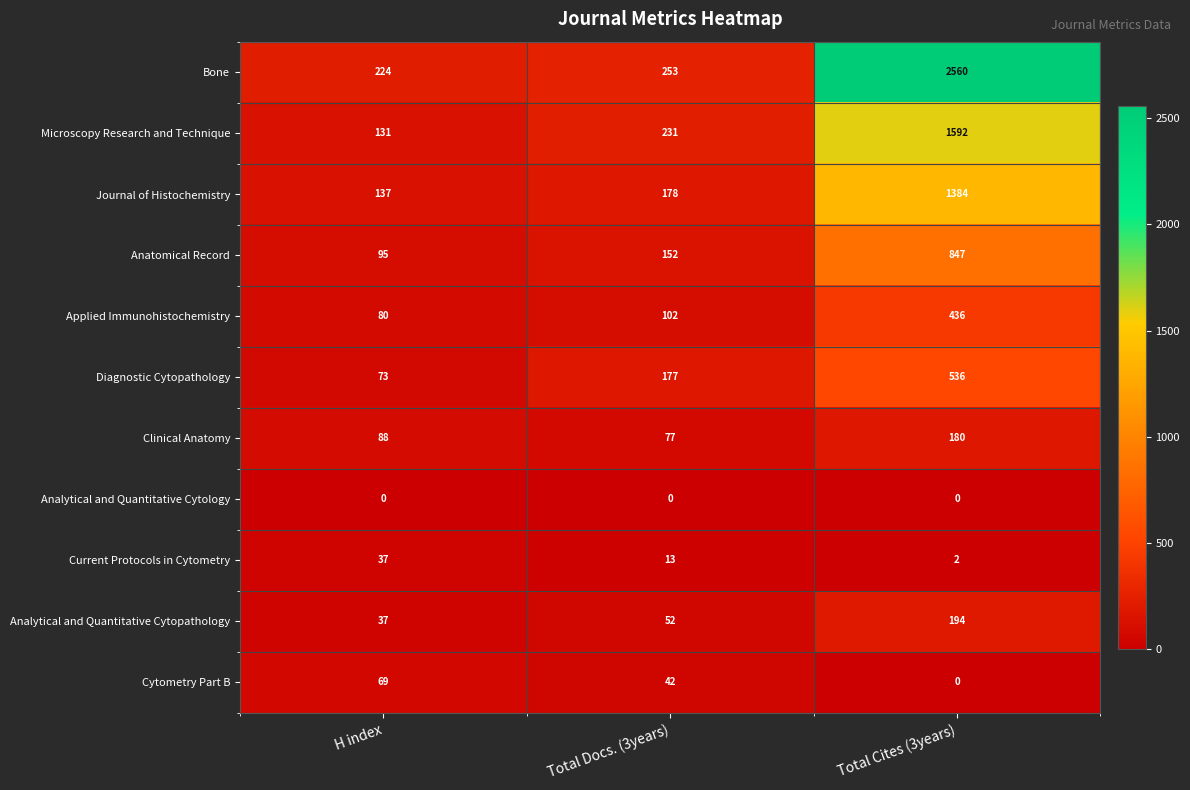

What is the difference between the Anatomical Record values at H index and Total Docs. (3years)?

57